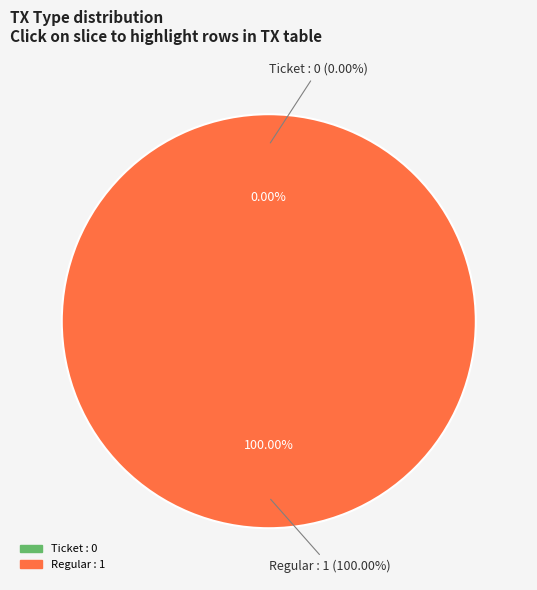

The Regular slice represents 100% of the pie. True or false?

True